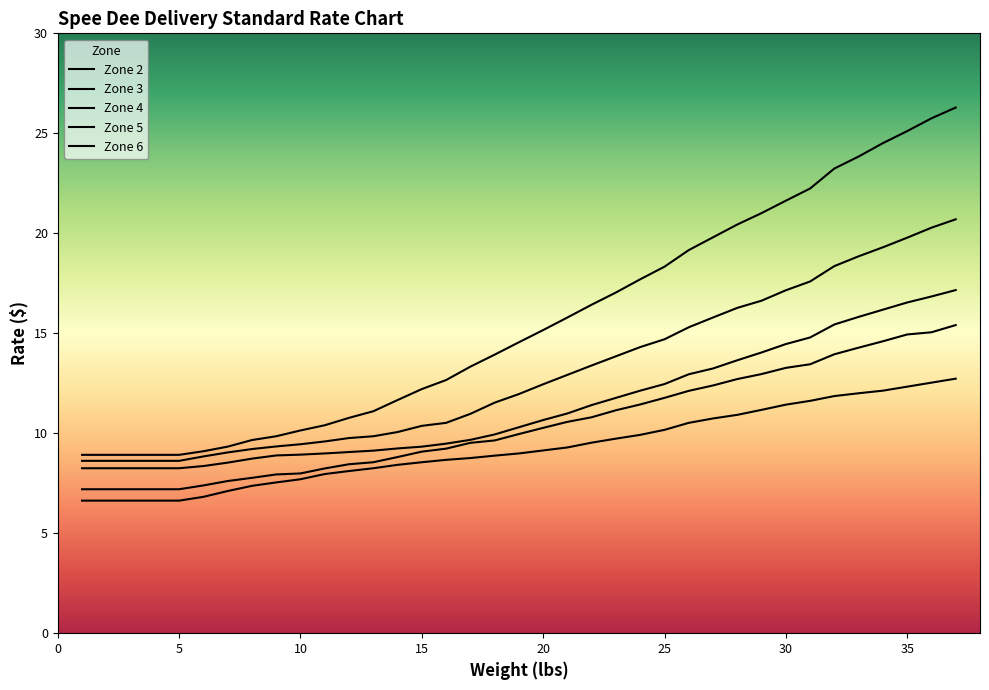

What is the spread (max minus min) of values at 34?

12.4